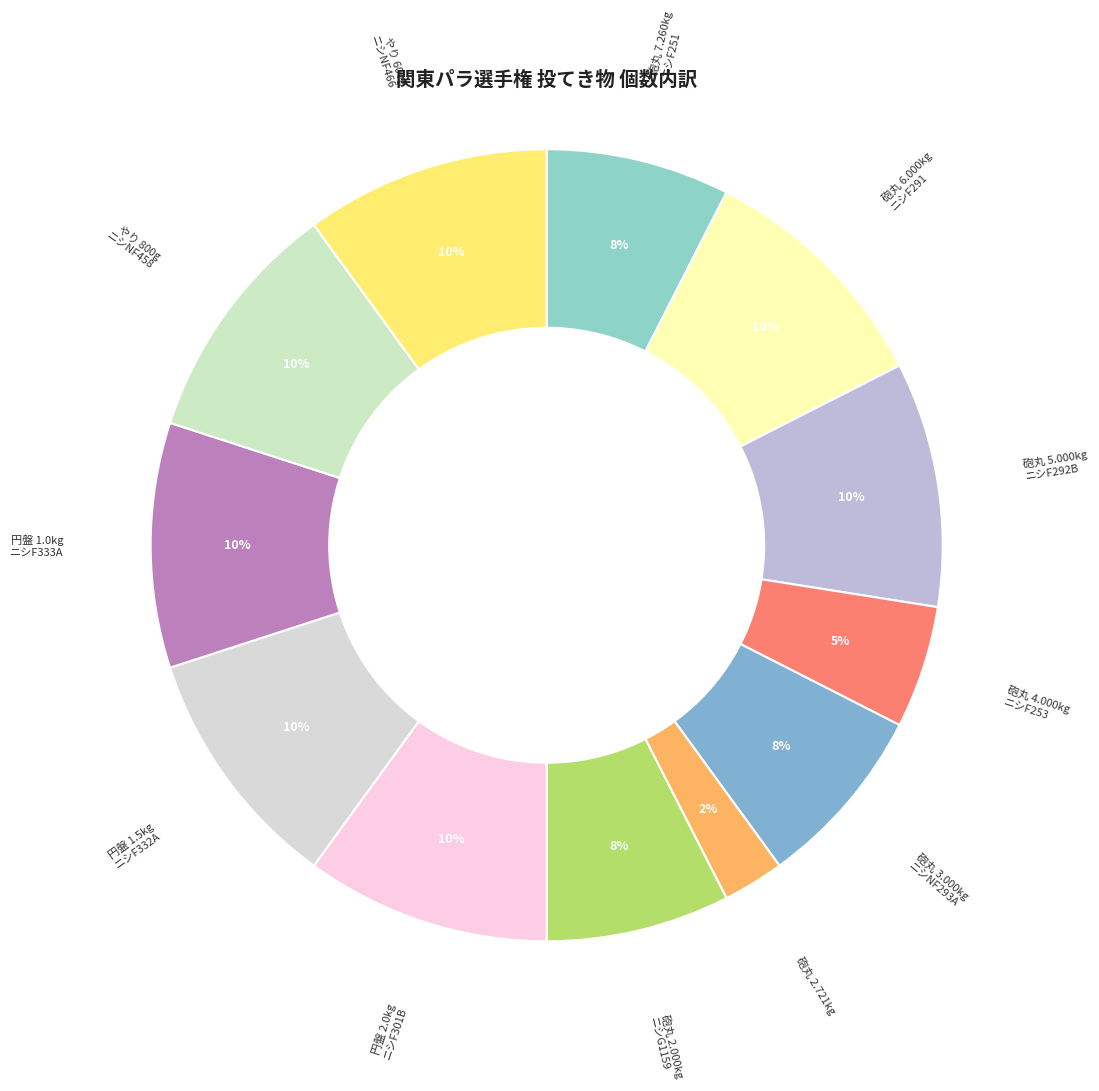

Does any single category account for the majority?

No